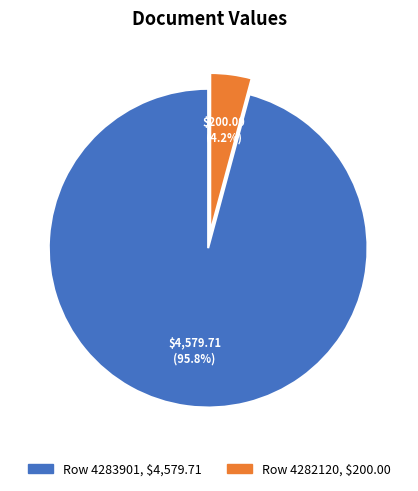

To the nearest percent, what is the combined percentage of Row 4282120 and Row 4283901?

100%